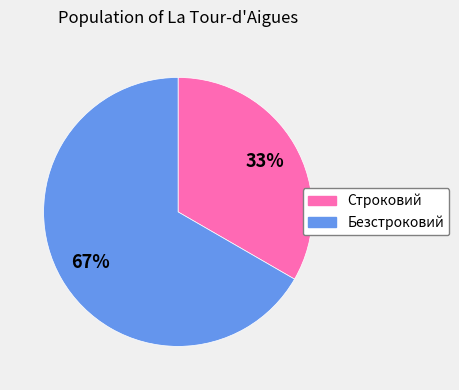

Do Строковий and Безстроковий together represent more than half of the pie?

Yes